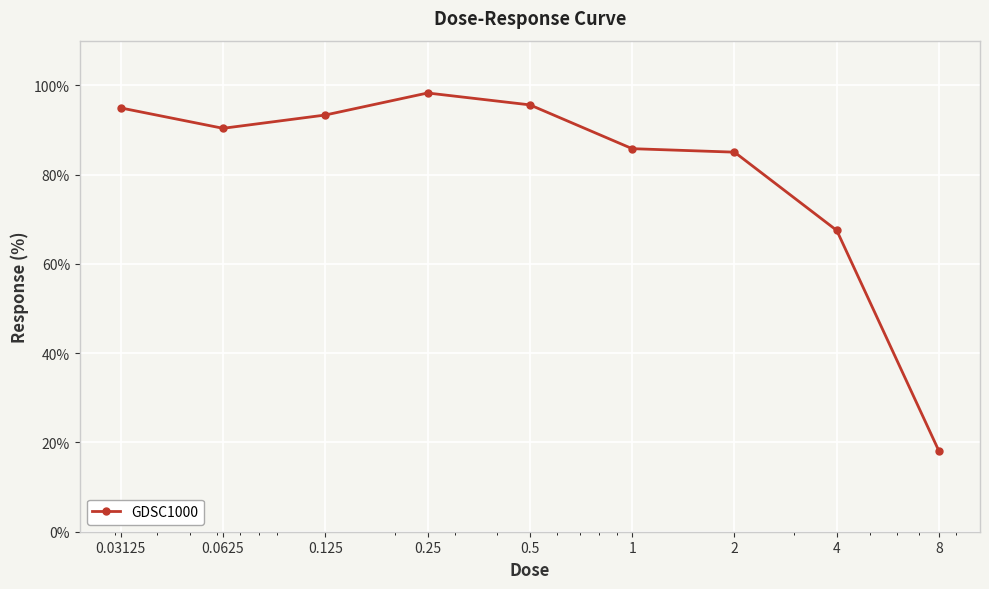

What is the smallest value displayed?

18.0